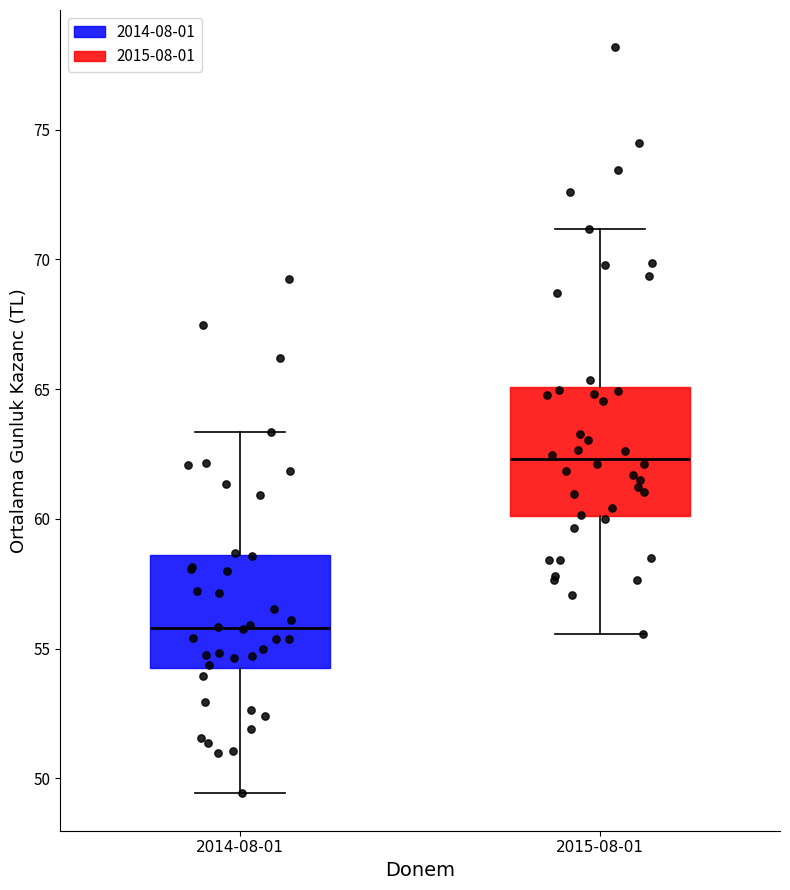

Which box has the highest median line?

2015-08-01